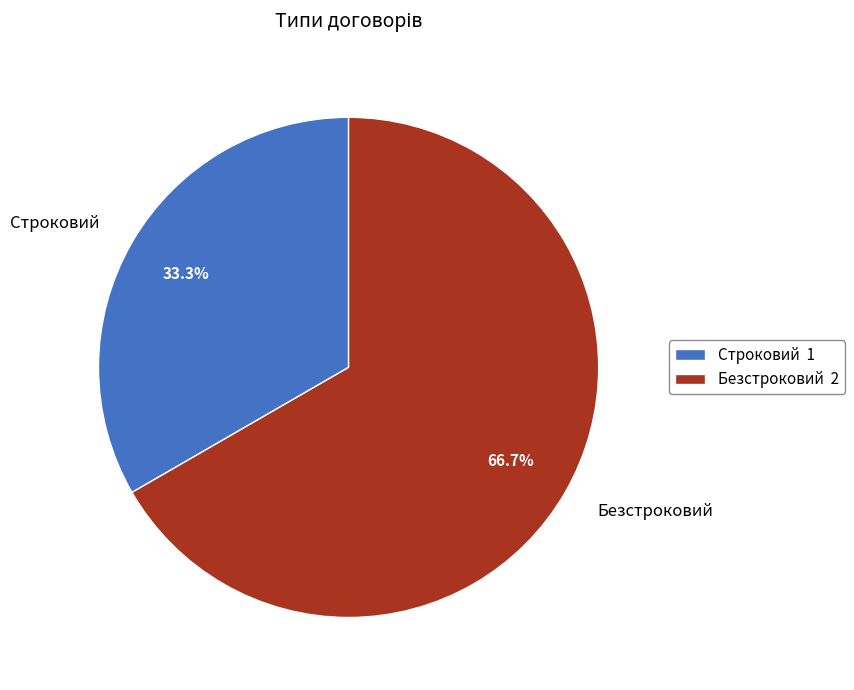

Approximately how many times larger is the value at Строковий compared to Безстроковий?

0.5